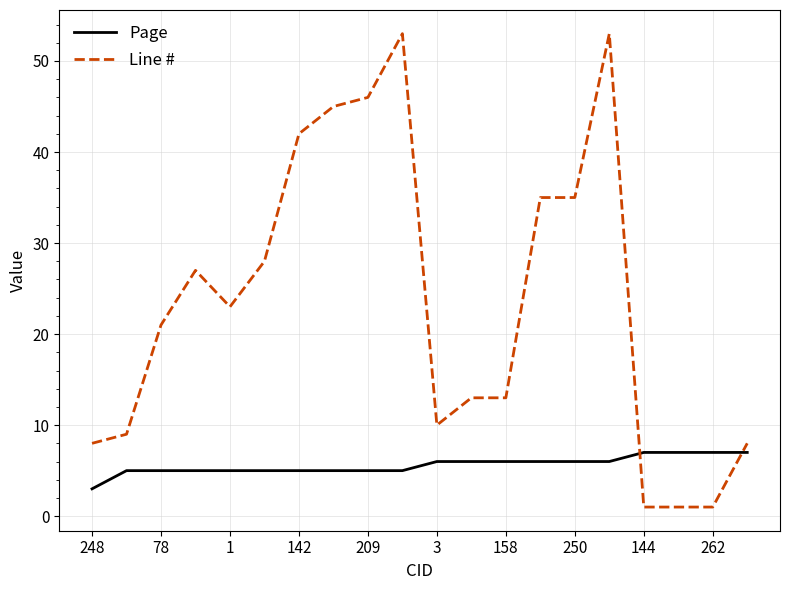

What is the highest value of the Page series?

7